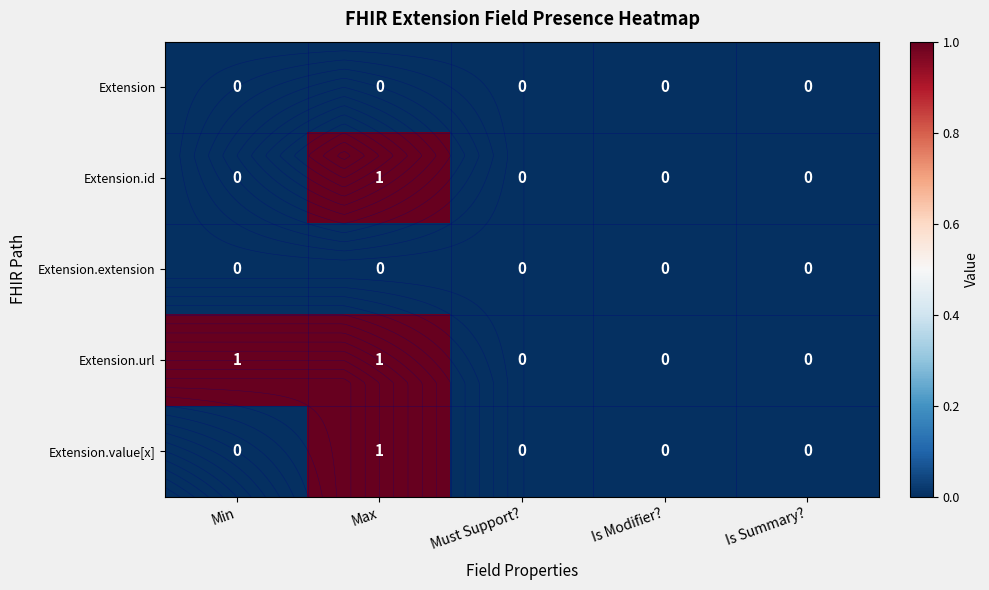

Which series has the widest spread of values?

Extension.id